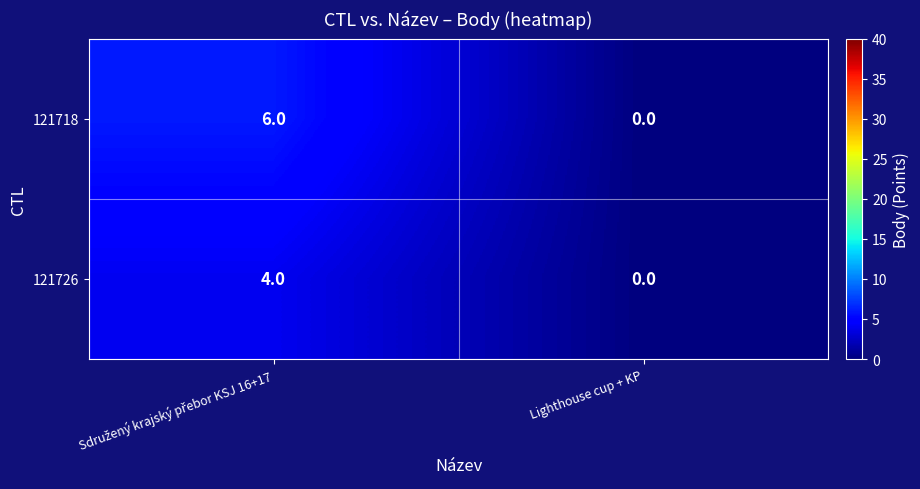

What is the sum of all 121718 values?

6